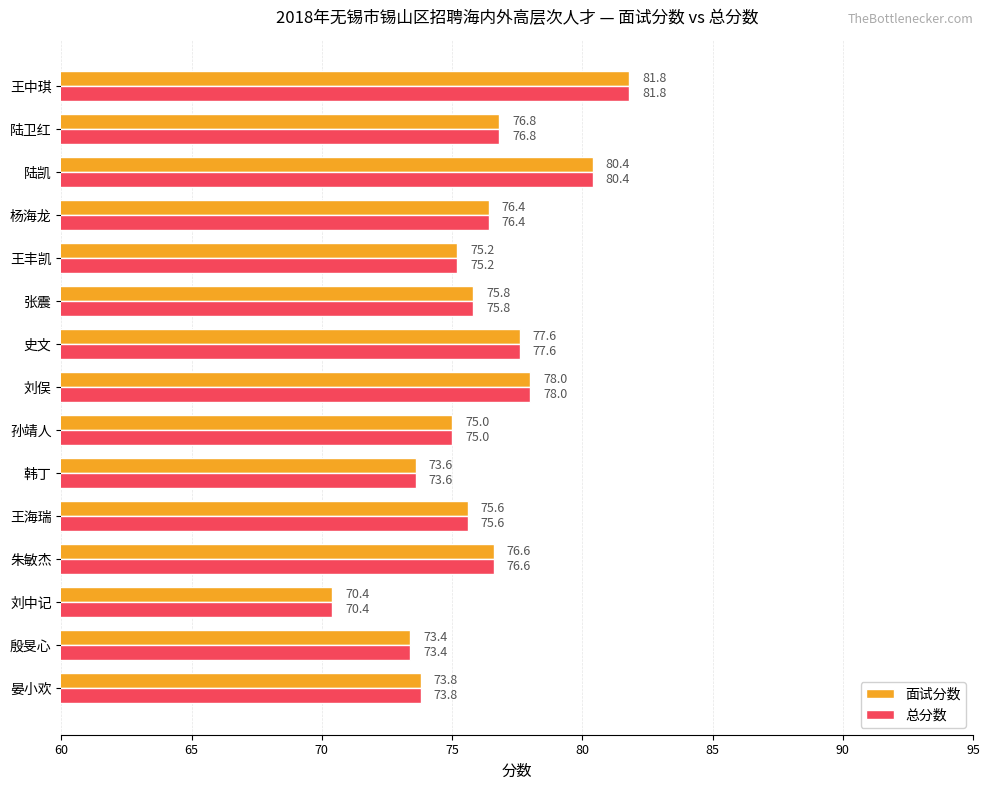

The 总分数 series shows 75.2 at 王丰凯. True or false?

True